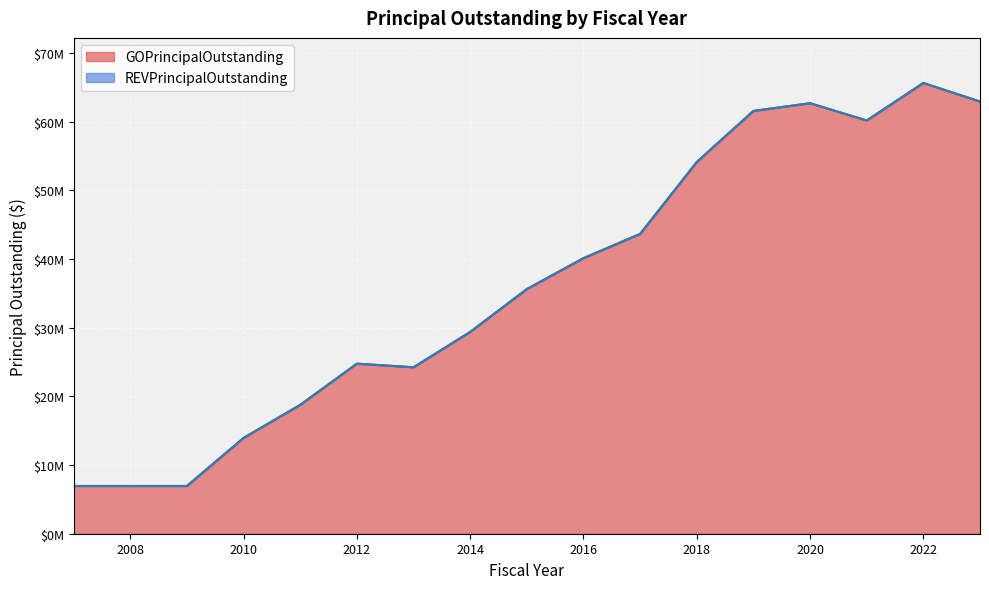

How many points are higher than both their immediate neighbors (excluding endpoints)?

3